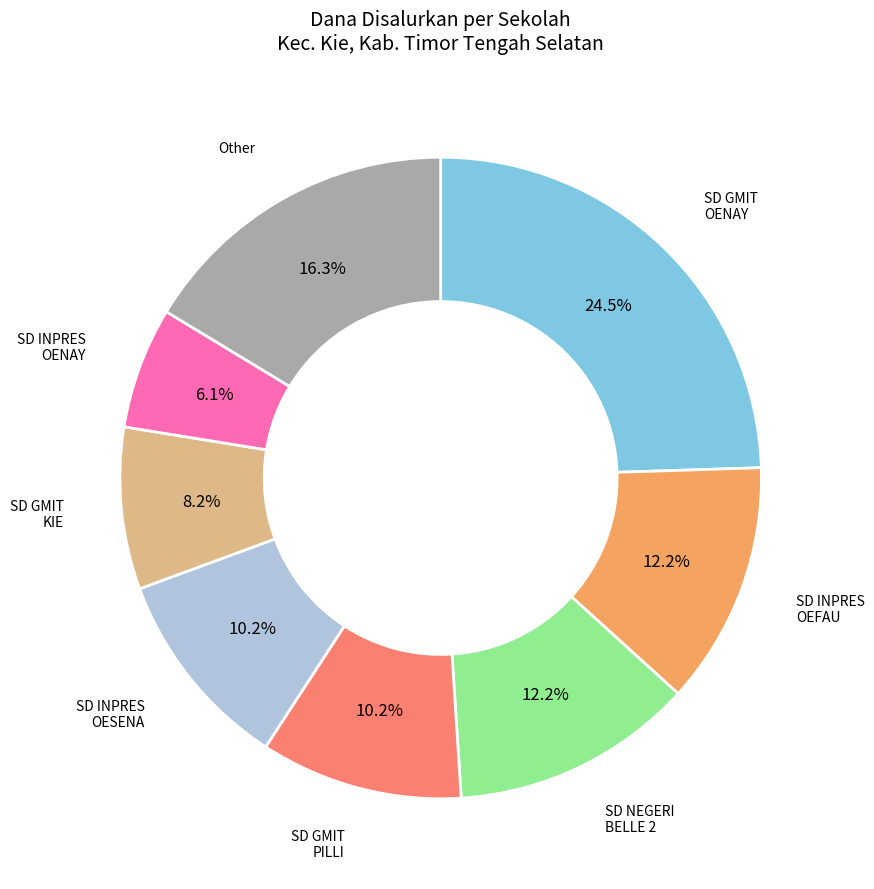

Is there any slice that represents more than half of the pie?

No